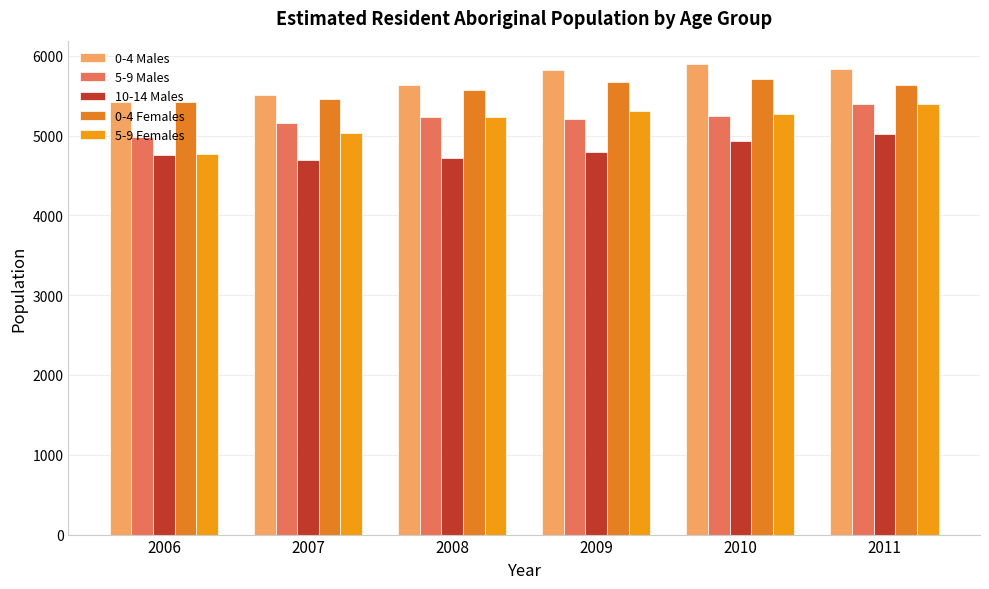

Which label corresponds to the largest value in the chart?

2010